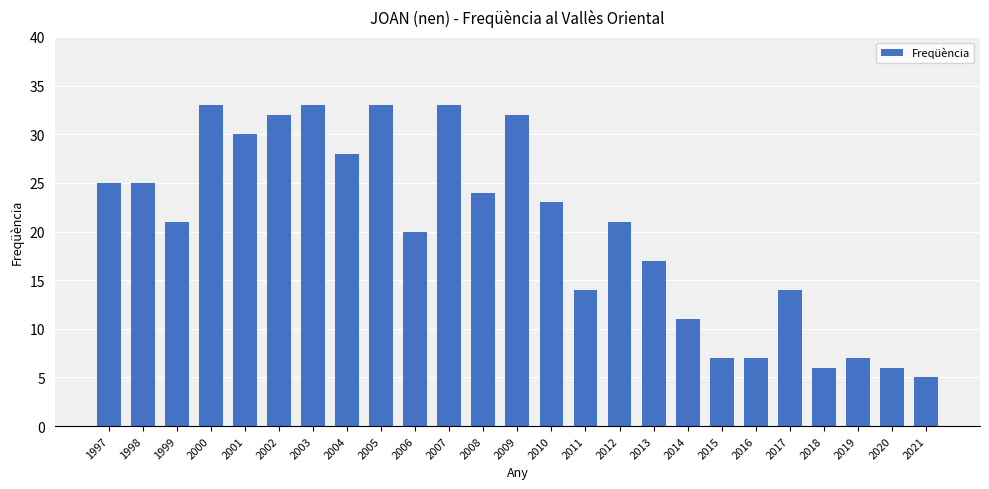

What is the smallest value displayed?

5